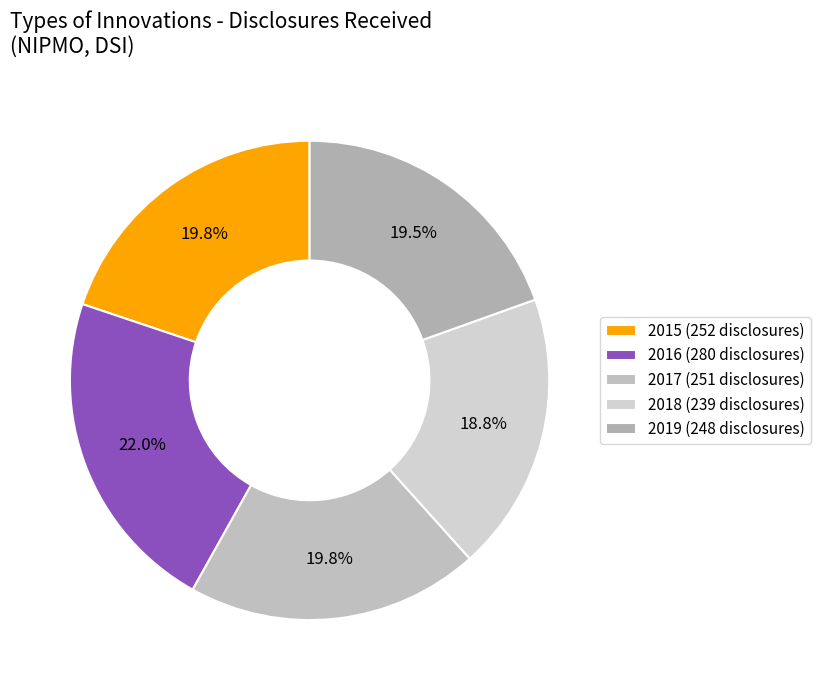

What is the total percentage of 2019 and 2016?

41.6%